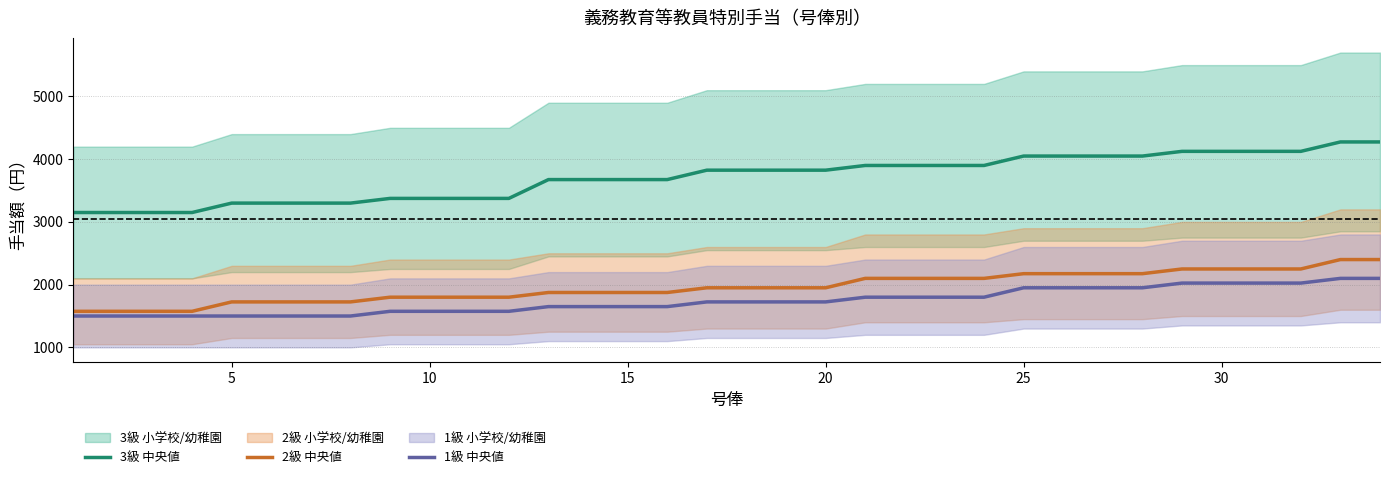

What is the difference between the maximum and minimum values in the 2級 中央値 series?

825